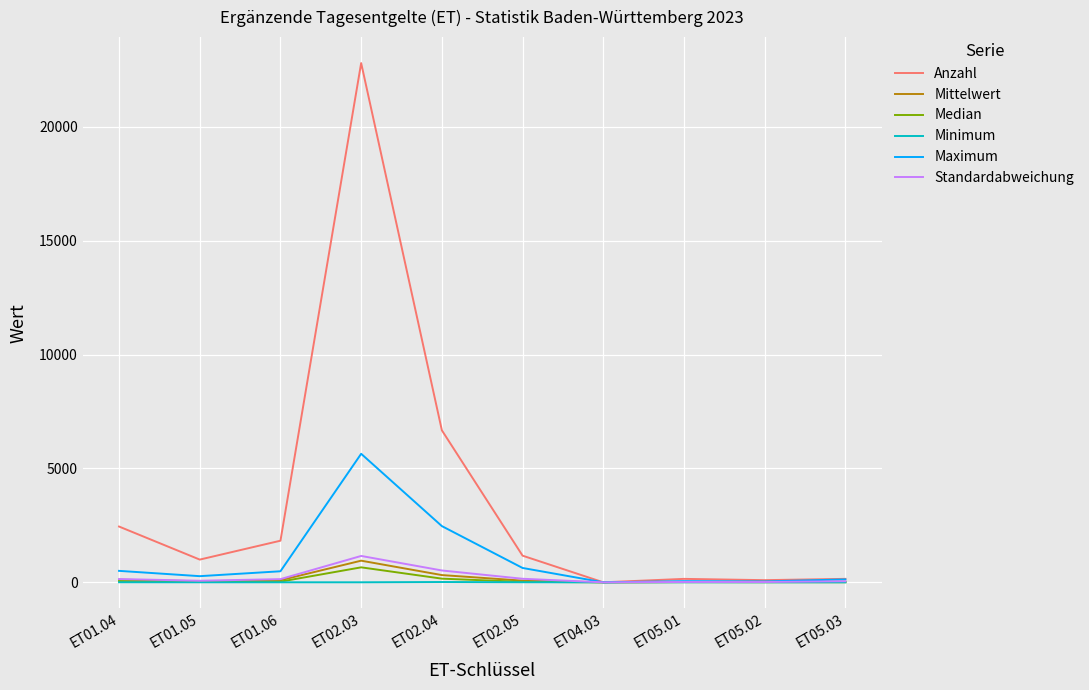

Rank the series by their maximum value, from lowest to highest.

Minimum, Median, Mittelwert, Standardabweichung, Maximum, Anzahl